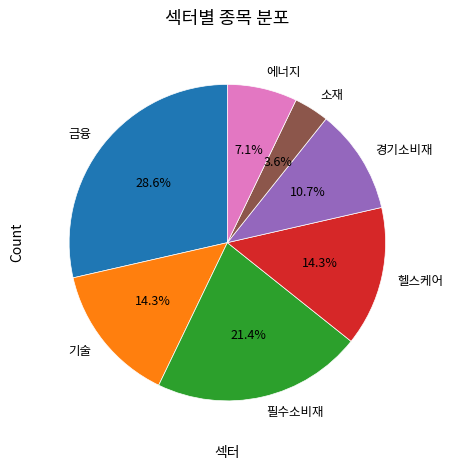

How many slices are in this pie chart?

7